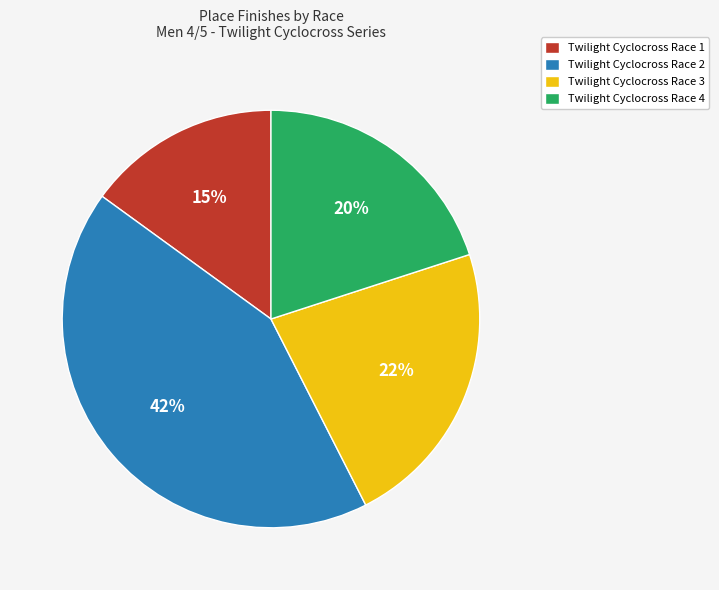

To the nearest percent, what is the difference between the Twilight Cyclocross Race 4 and Twilight Cyclocross Race 2 slice percentages?

22%